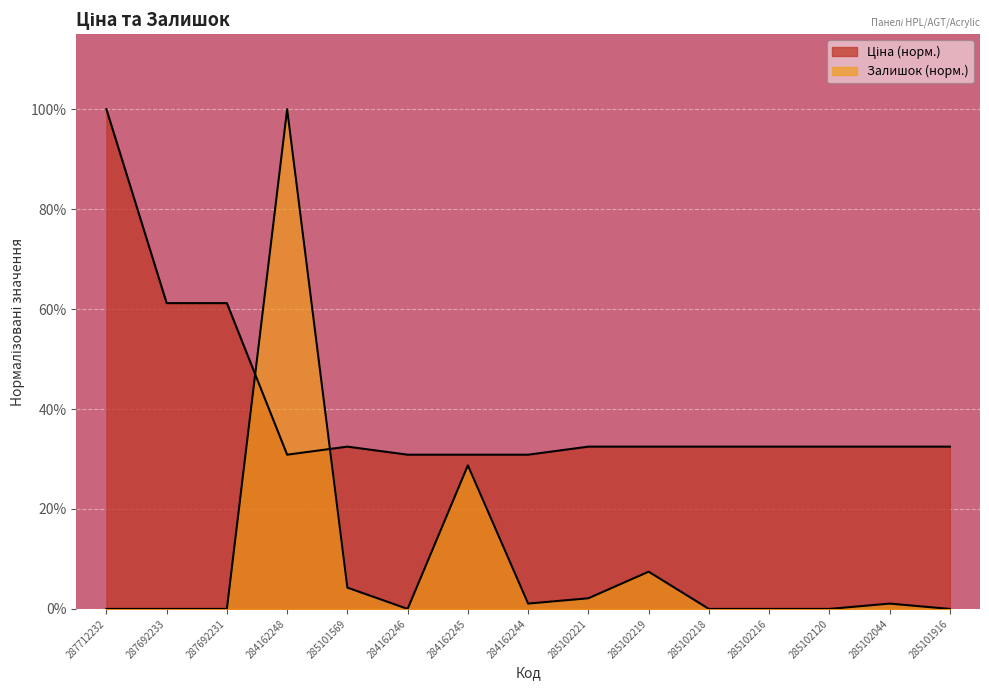

What position from the left is 284162245?

7